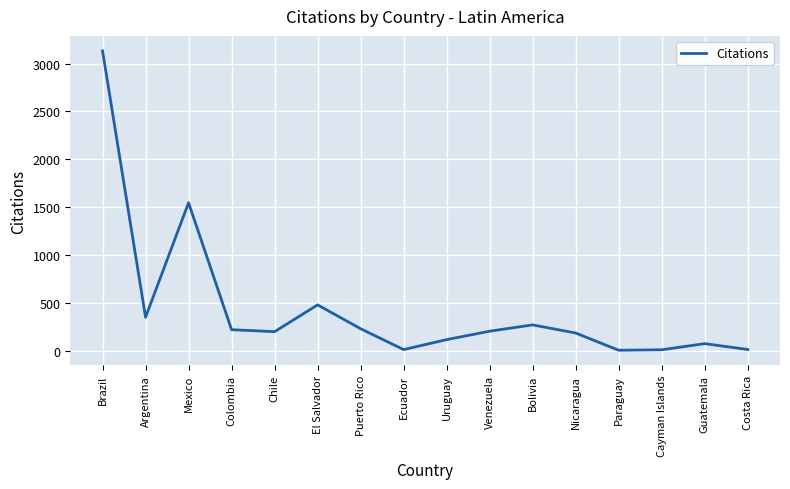

Does the chart display data point markers on the line(s)?

No